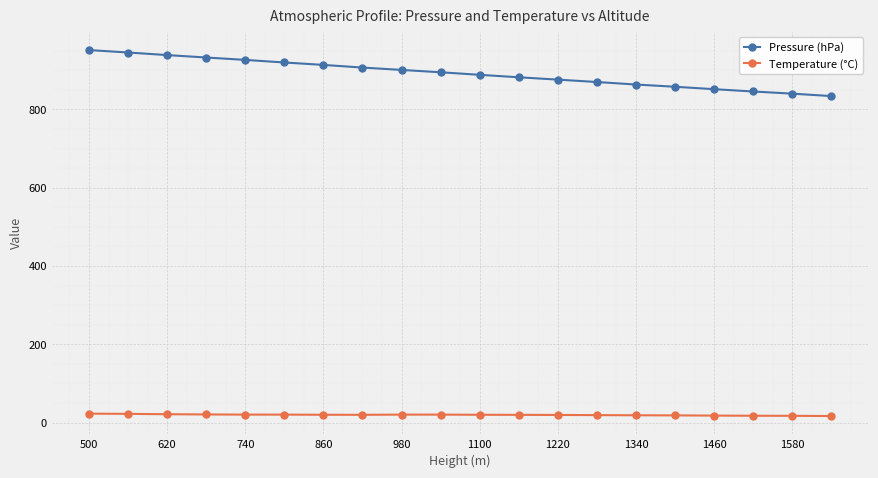

What is the average value of the Temperature (°C) series?

19.7